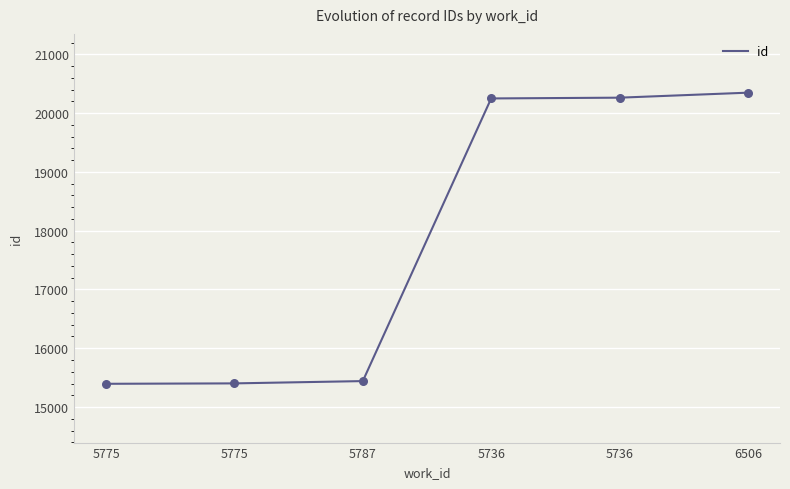

Between 5736 and 5736, which is larger?

5736